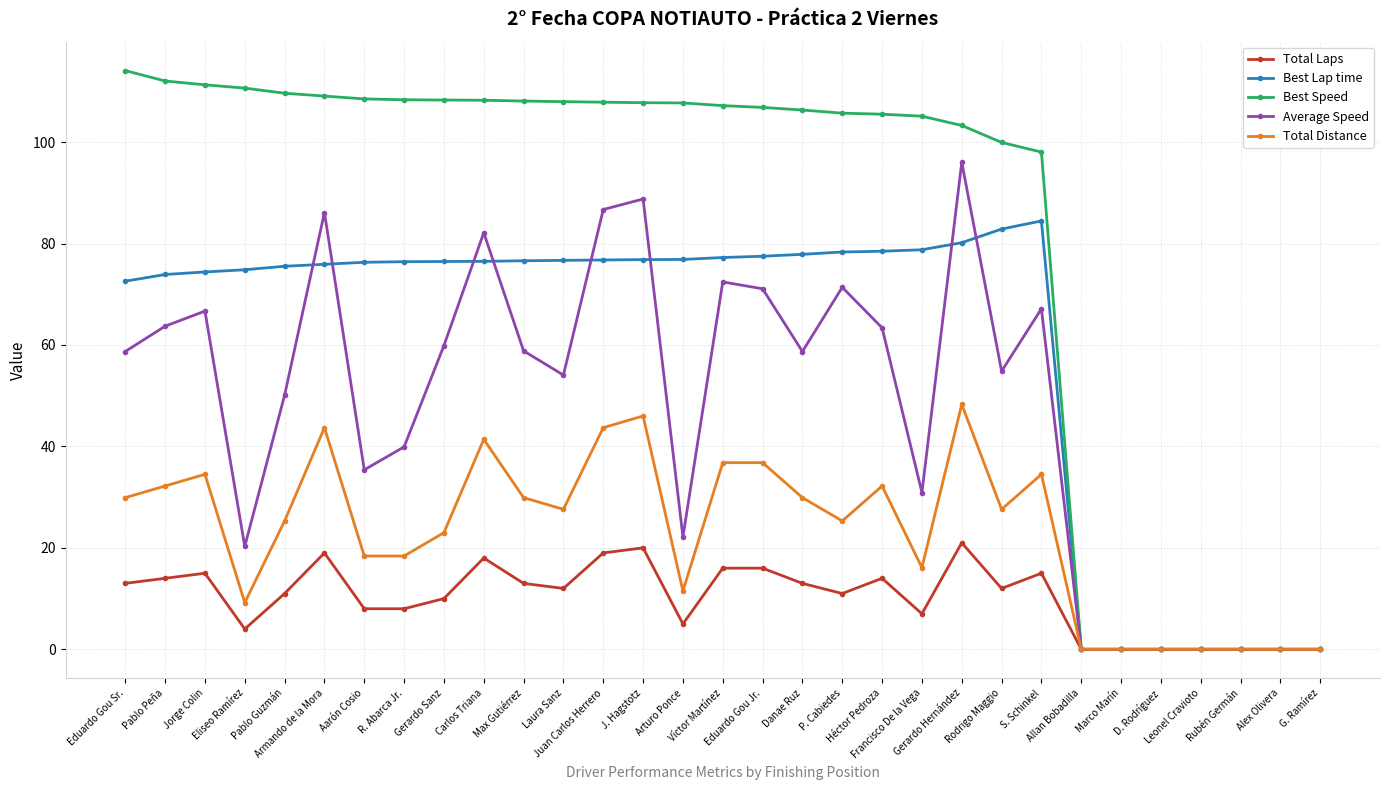

At which label does Best Speed reach its peak?

Eduardo Gou Sr.